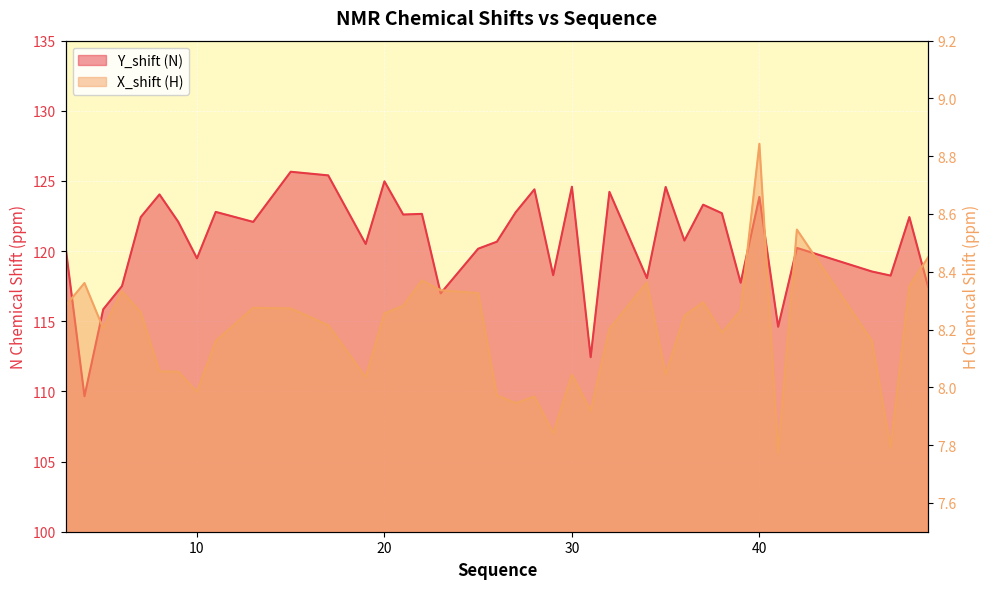

Reading right to left, what are all the values shown in this chart?

Y_shift: 49=117.5	48=122.4	47=118.3	46=118.5	42=120.2	41=114.6	40=123.9	39=117.7	38=122.7	37=123.3	36=120.8	35=124.6	34=118.1	32=124.2	31=112.4	30=124.6	29=118.3	28=124.4	27=122.8	26=120.7	25=120.2	23=117.0	22=122.7	21=122.6	20=125.0	19=120.5	17=125.4	15=125.7	13=122.1	11=122.8	10=119.5	9=122.1	8=124.0	7=122.4	6=117.5	5=115.9	4=109.7	3=120.2
X_shift: 49=8.4	48=8.4	47=7.8	46=8.2	42=8.5	41=7.8	40=8.8	39=8.3	38=8.2	37=8.3	36=8.2	35=8.0	34=8.4	32=8.2	31=7.9	30=8.0	29=7.8	28=8.0	27=7.9	26=8.0	25=8.3	23=8.3	22=8.4	21=8.3	20=8.3	19=8.0	17=8.2	15=8.3	13=8.3	11=8.2	10=8.0	9=8.1	8=8.1	7=8.3	6=8.3	5=8.2	4=8.4	3=8.3